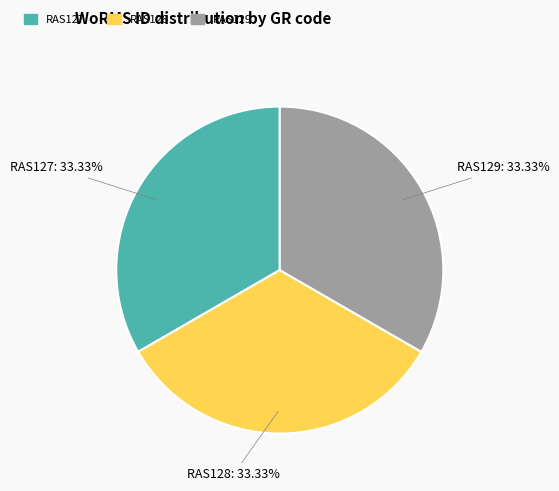

Is there a majority slice in this chart?

No